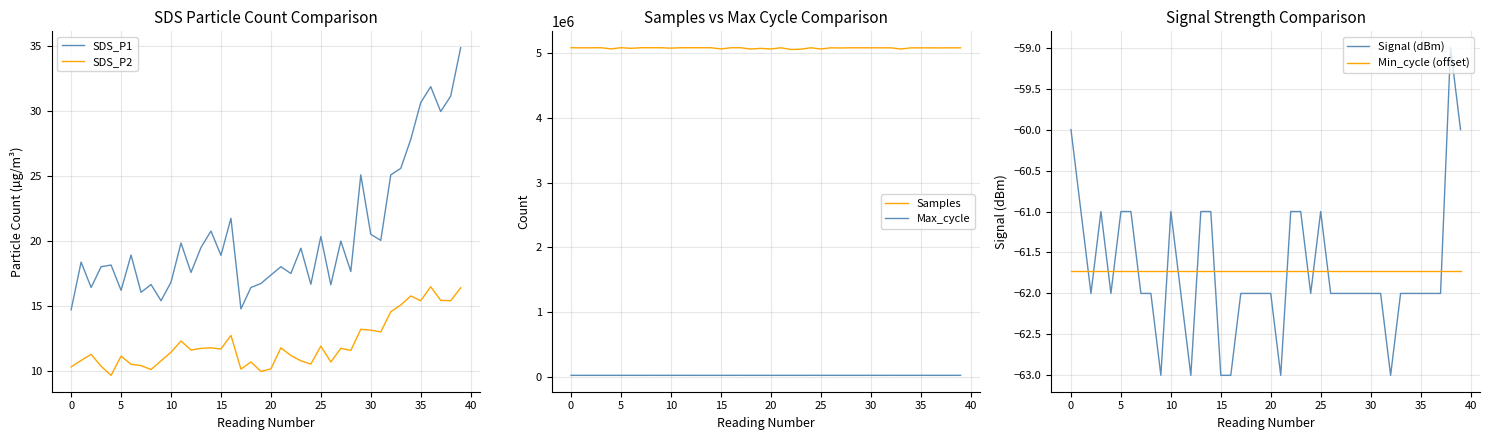

What value does the SDS_P1 series have at 29?

25.1